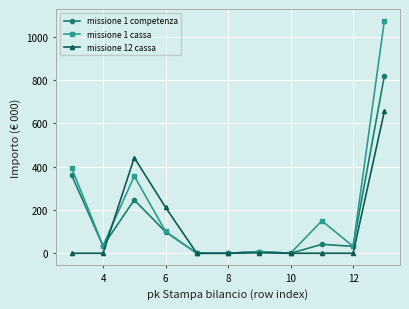

True or false: missione 1 cassa has more than 0 points higher than both neighbors.

True